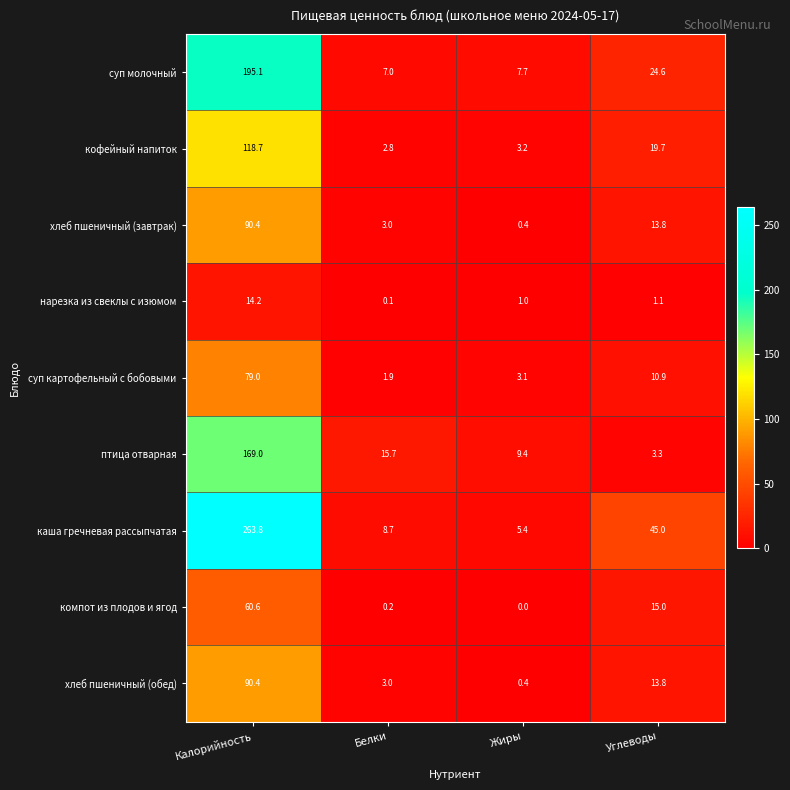

At which label is птица отварная closest to 86?

Белки